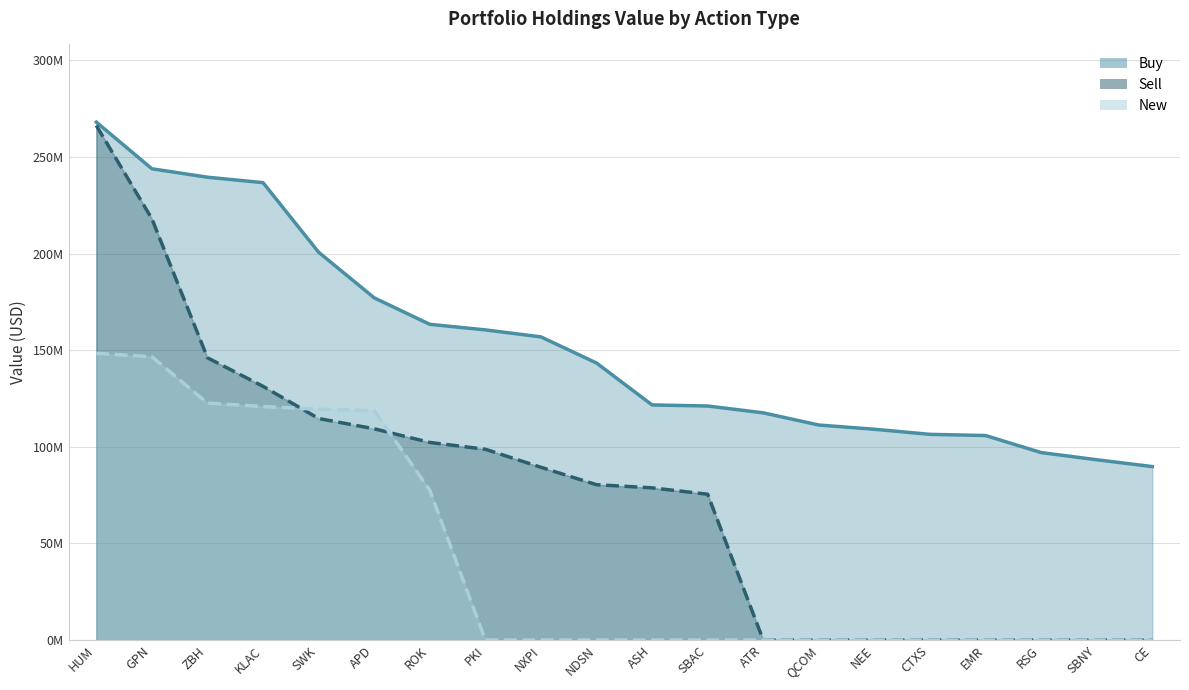

At which label does New reach its minimum?

PKI